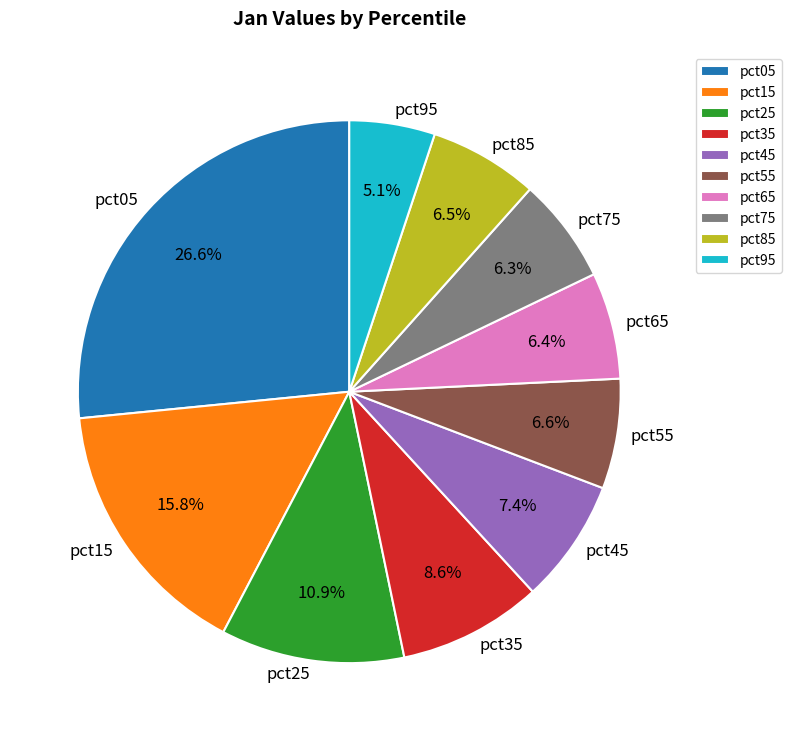

Does any single category account for the majority?

No